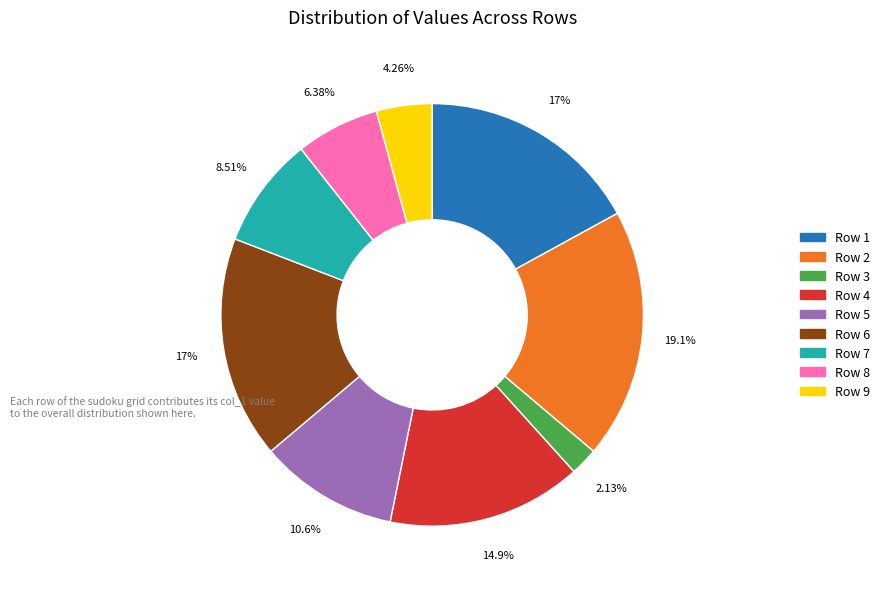

Does Row 2 represent more than half of the total?

No